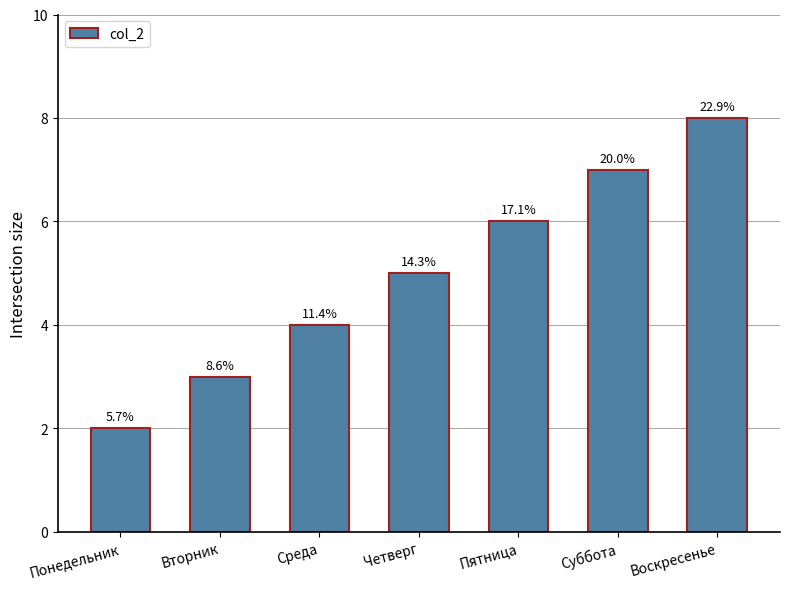

At which label does the data first exceed 5?

Пятница